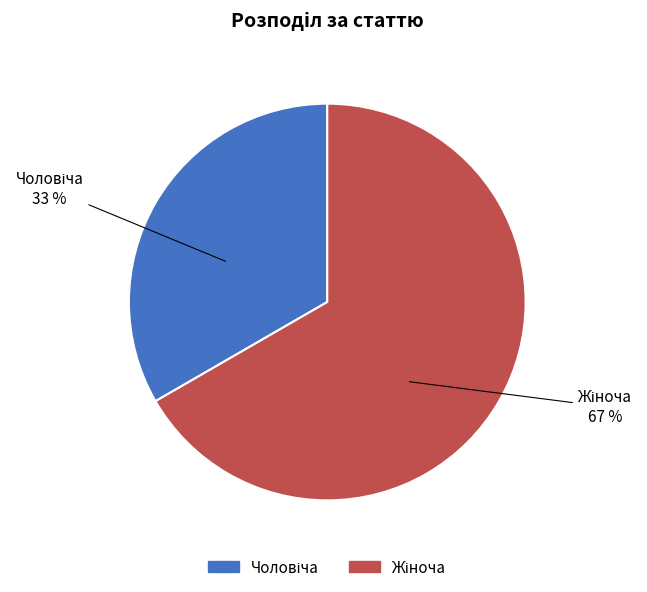

To the nearest percent, what is the average slice percentage?

50%